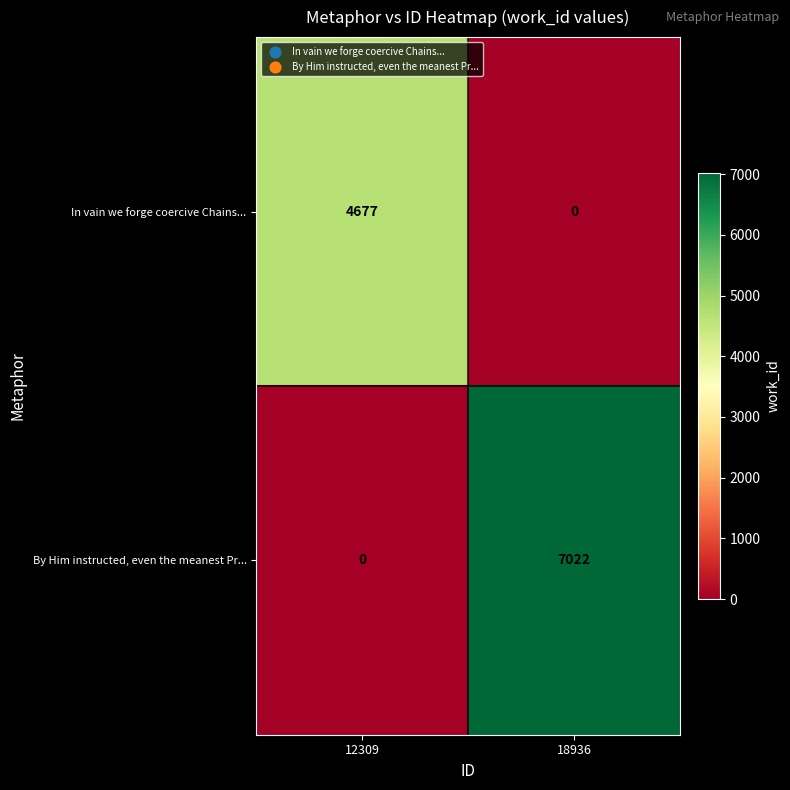

Reading left to right, list all the values displayed in this chart.

In vain we forge coercive Chains...: 4677	0
By Him instructed, even the meanest Pr...: 0	7022